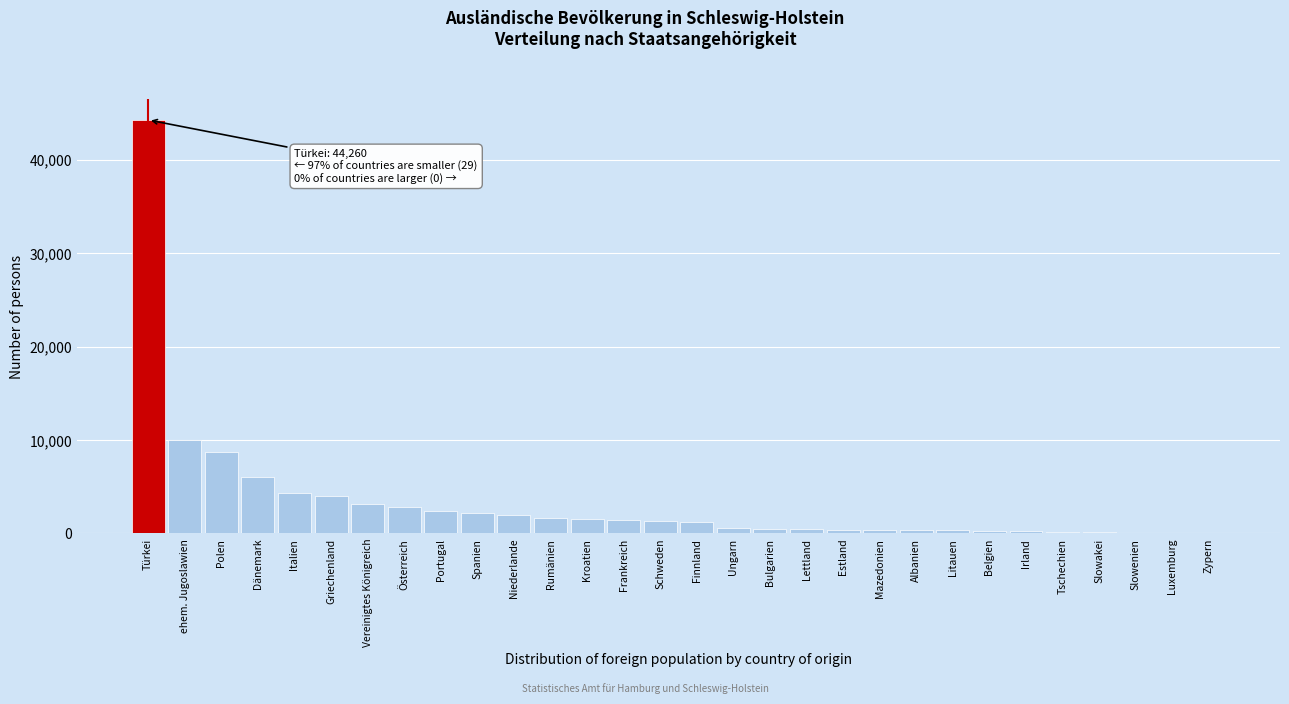

Where is the data nearest to the value 22142?

ehem. Jugoslawien